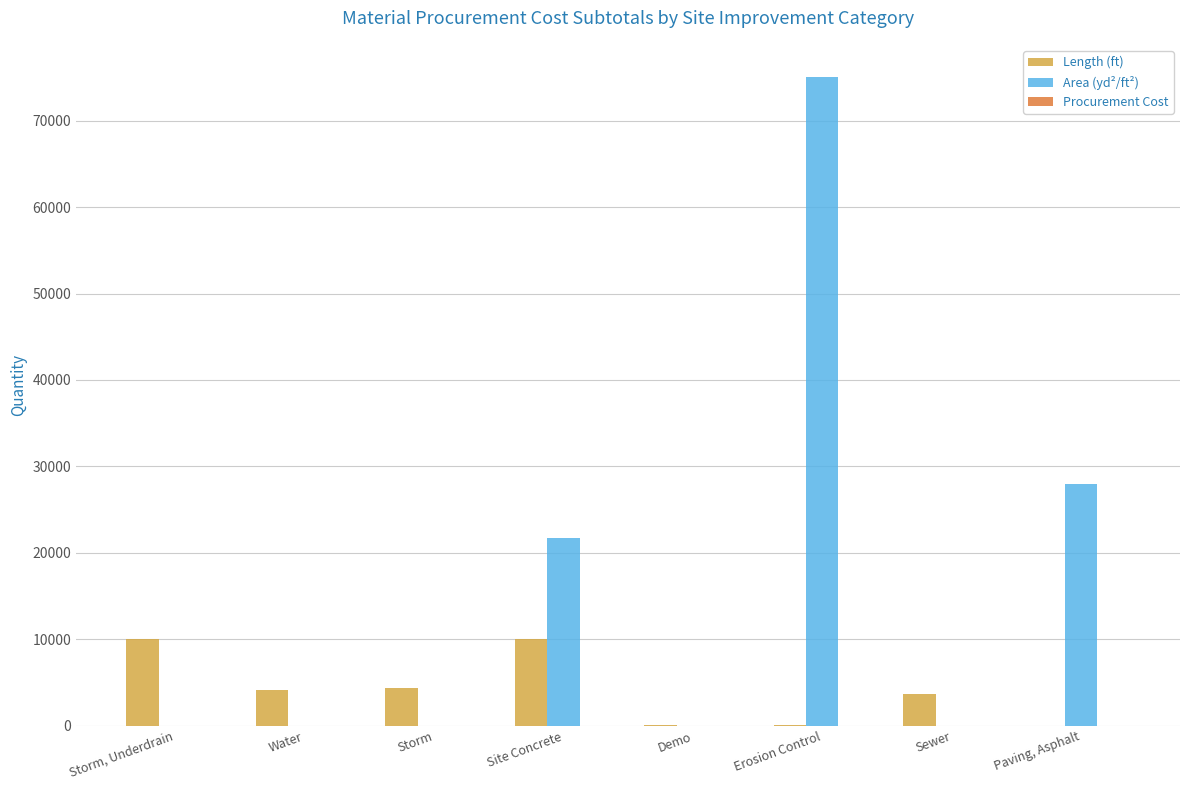

At which category is the sum across all series the highest?

Erosion Control